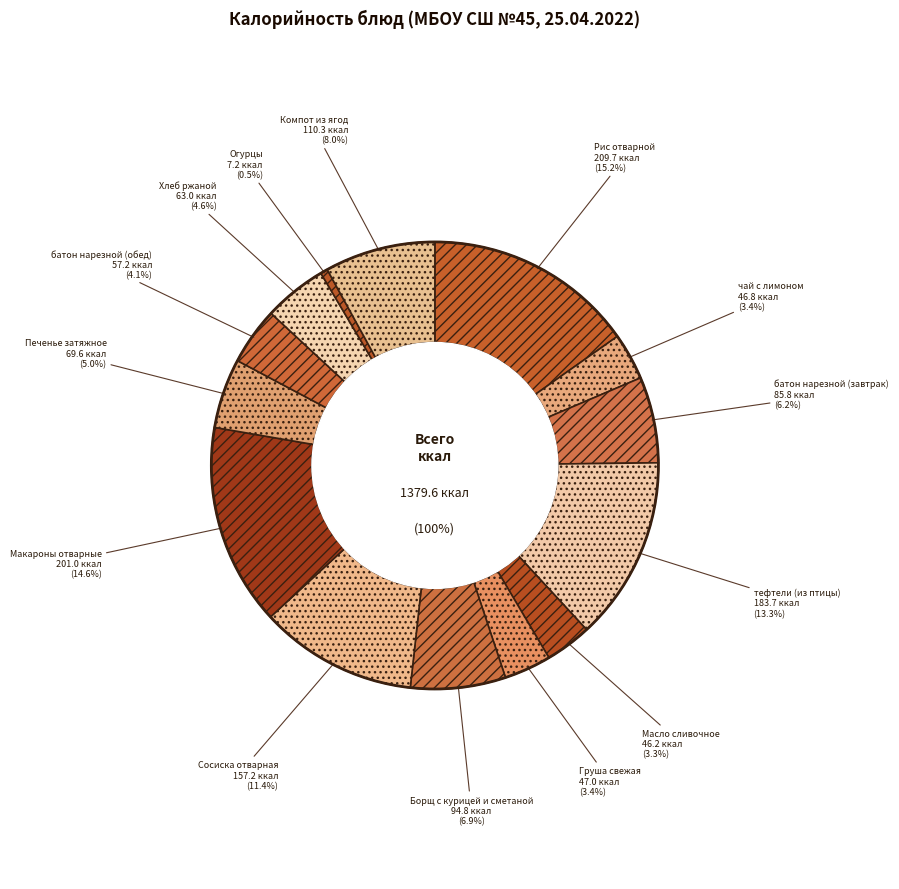

Which has a higher value, тефтели (из птицы) or Компот из ягод?

тефтели (из птицы)